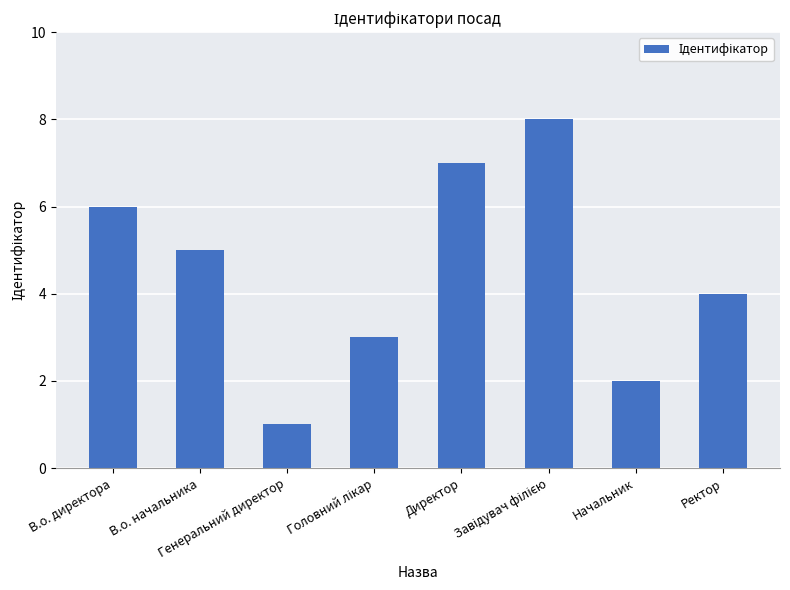

What is the maximum value shown in the chart?

8